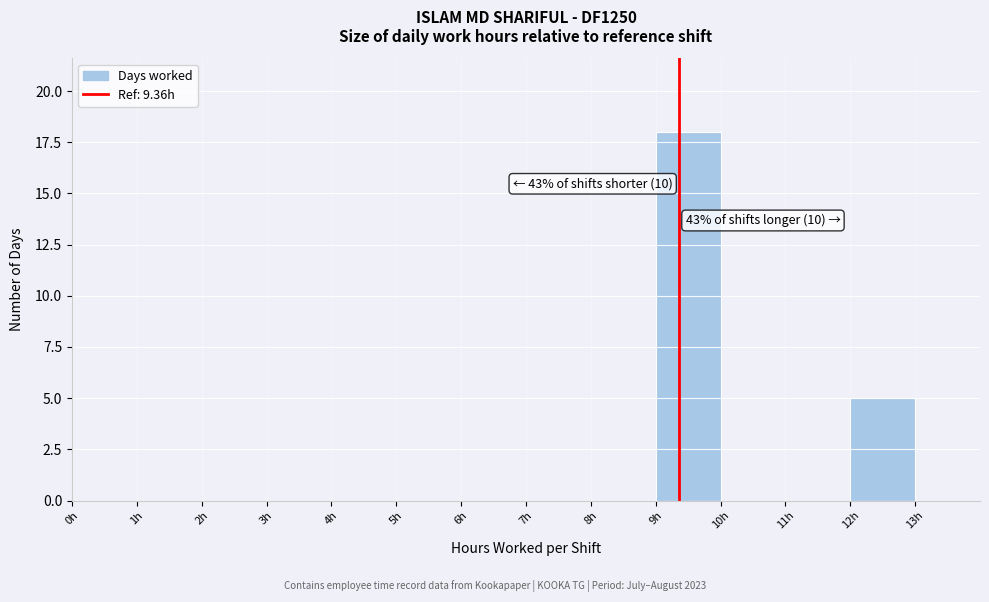

Which range on the x-axis has the tallest bar?

9 to 10